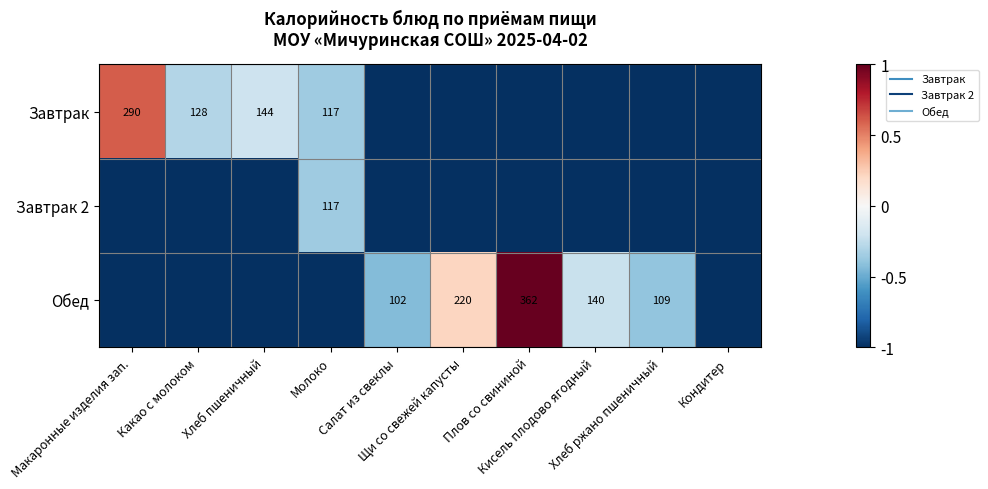

The value of Завтрак at Плов со свининой is -1.5. True or false?

False